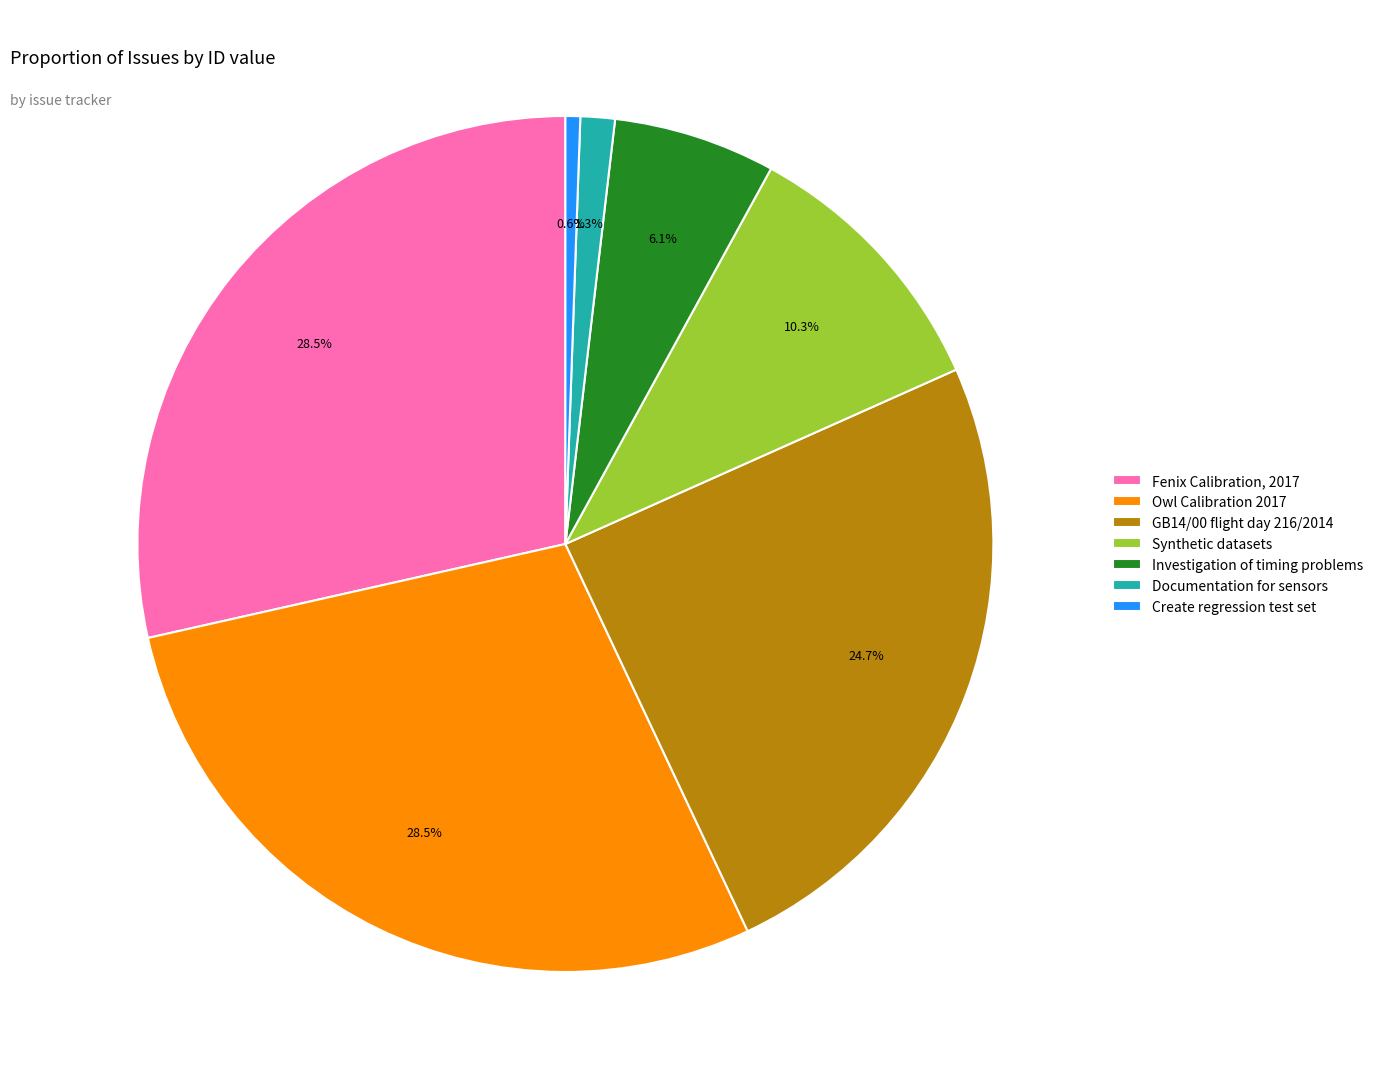

Does any single category account for the majority?

No